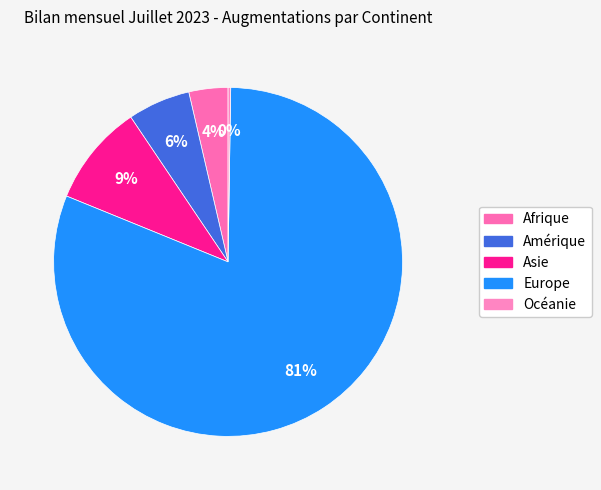

To the nearest percent, what is the combined percentage of Amérique and Océanie?

6%